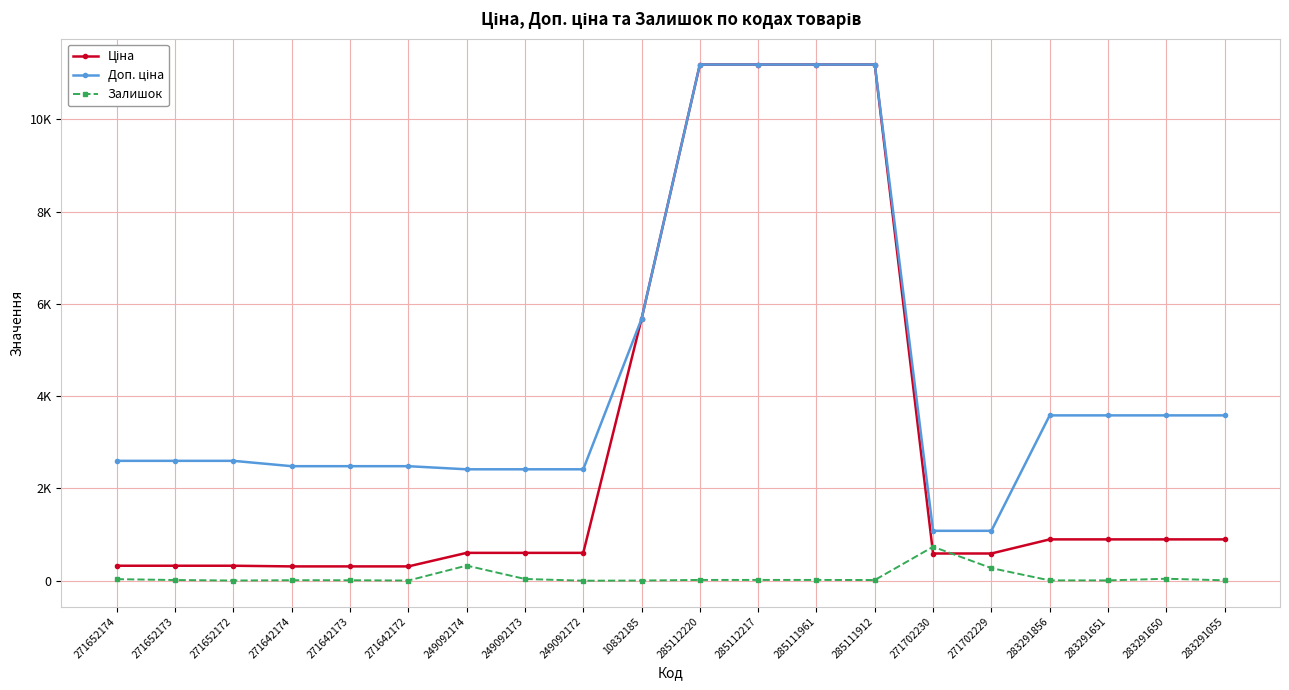

Is this an area chart (filled region under the line)?

No